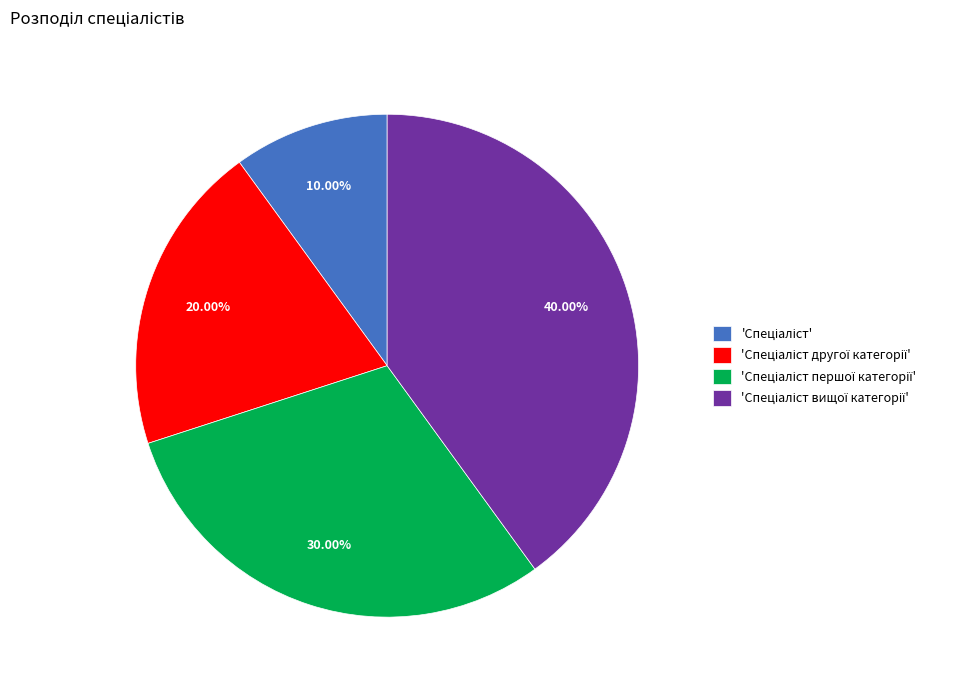

Is there a majority slice in this chart?

No